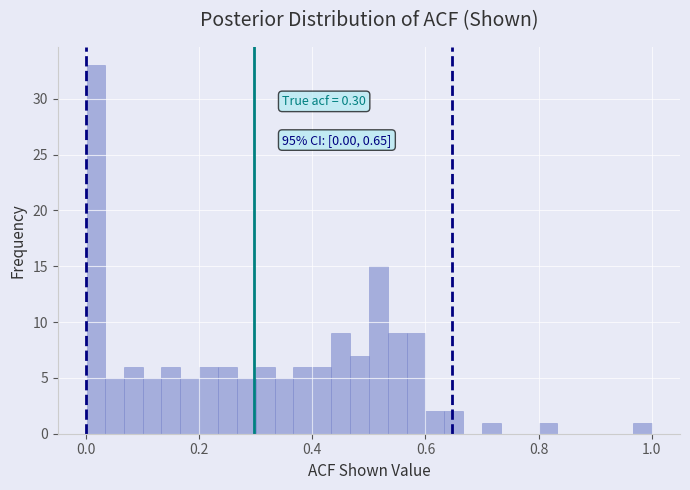

Read against the x-axis, roughly where is the centre of the tallest bar?

0.02